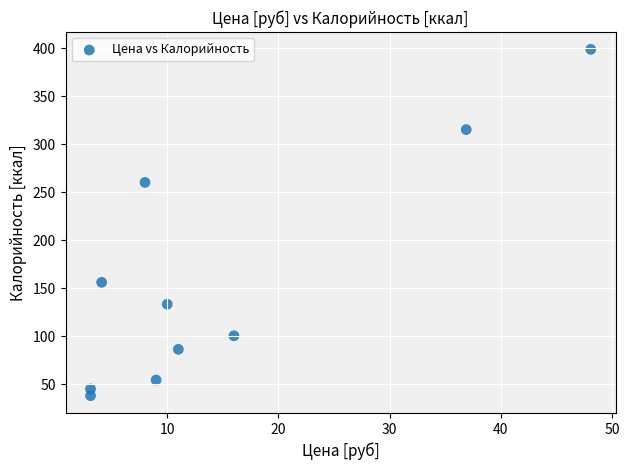

What Y value in the scatter plot is closest to 218?

260.3